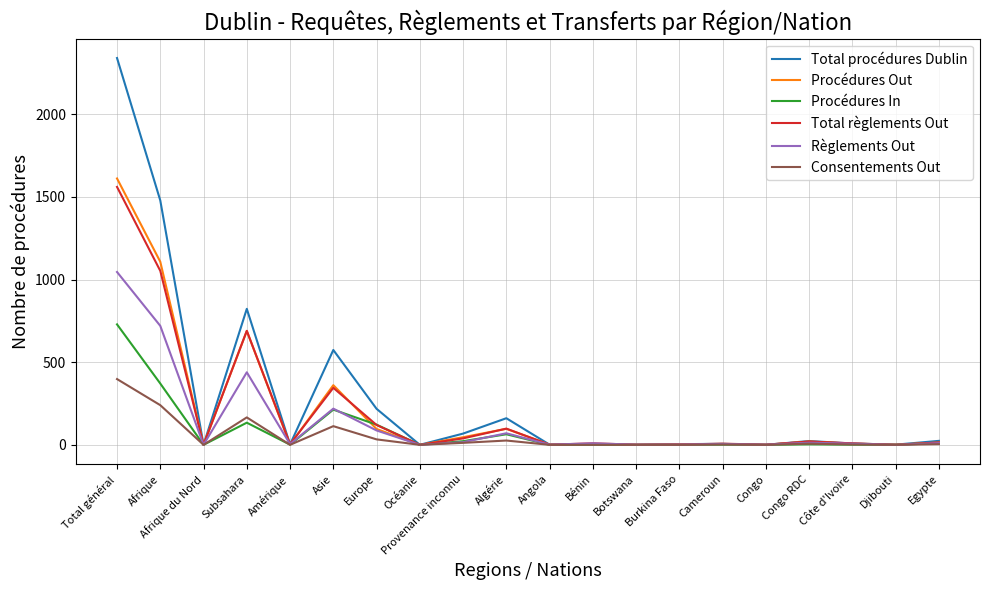

In Total procédures Dublin, how many points are higher than both neighbors (excluding endpoints)?

6